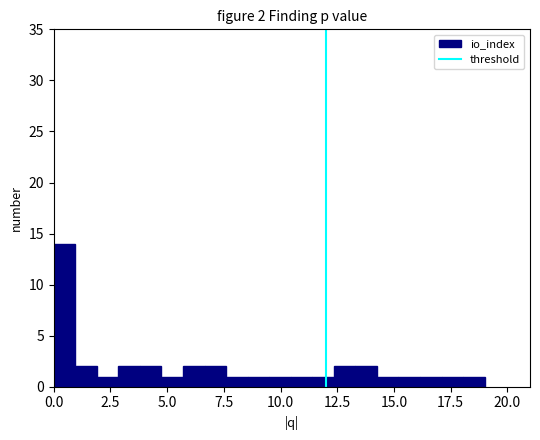

Around what value on the x-axis is the tallest bar? Give the approximate position of its centre, as read against the axis.

0.5